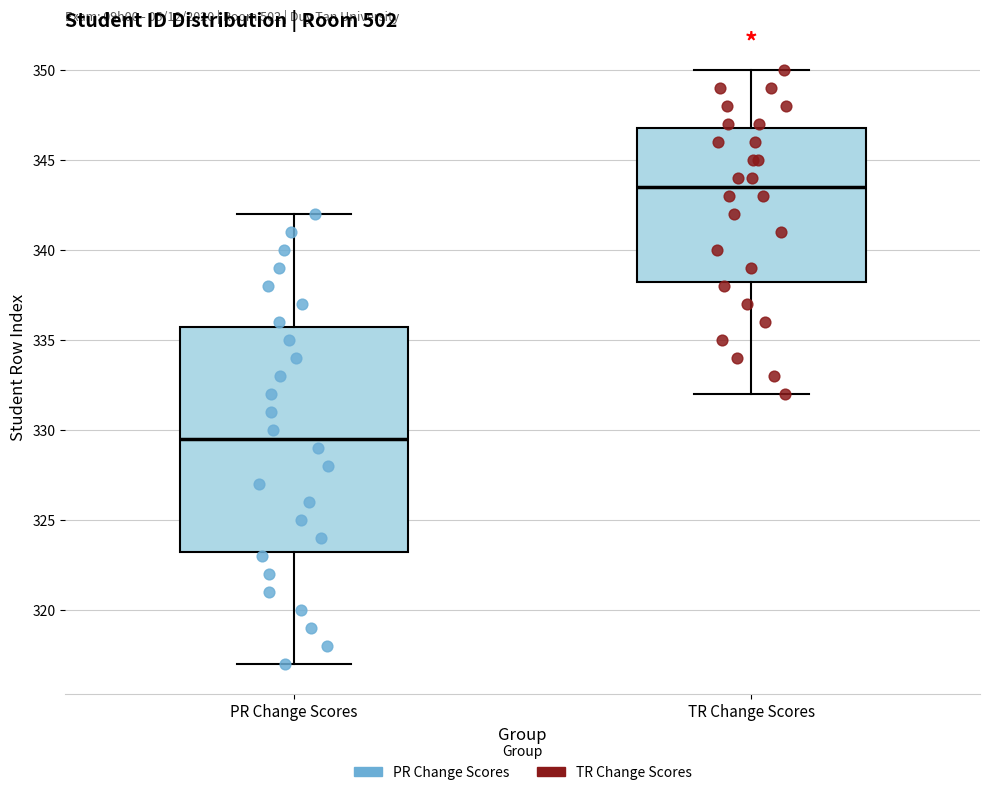

Comparing the boxes themselves (not the whiskers), which one is the tallest?

PR Change Scores